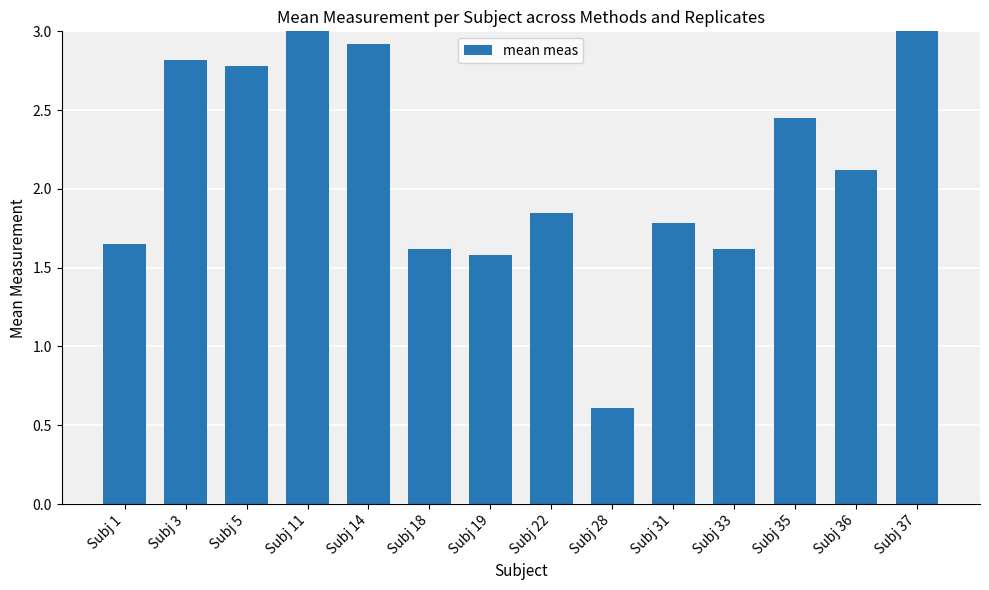

How many data points are less than 2?

7